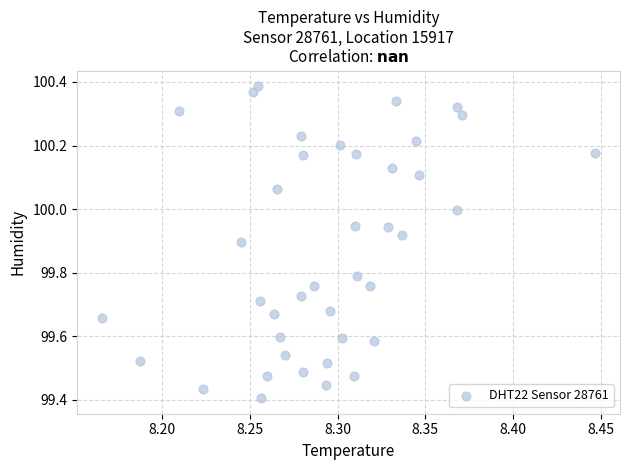

What is the range of Y values (max minus min)?

1.0